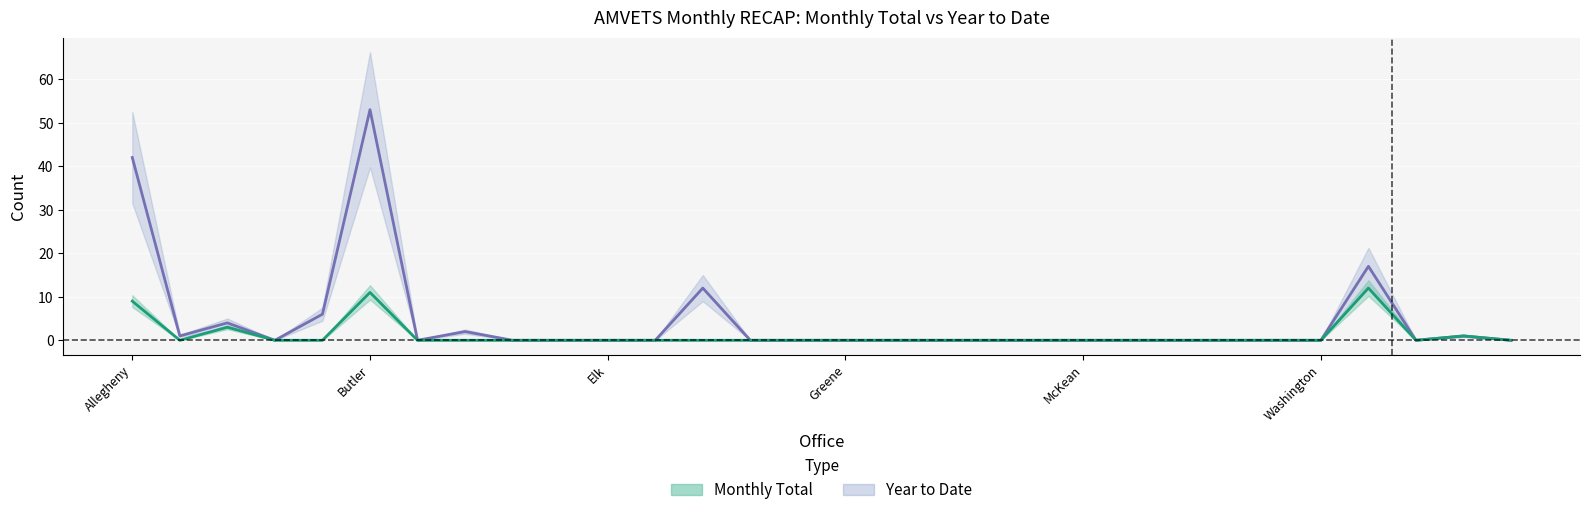

Rank the series at Adams from lowest to highest value.

Monthly Total, Year to Date